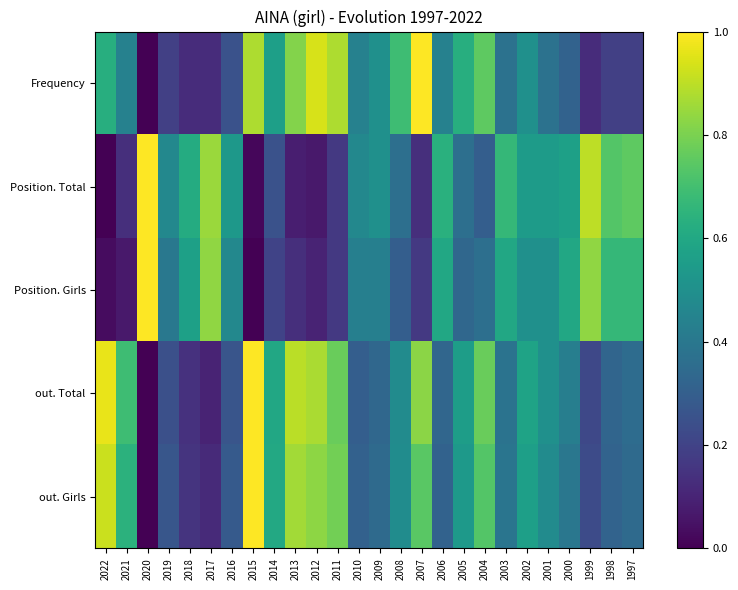

How many series are shown in this chart?

5